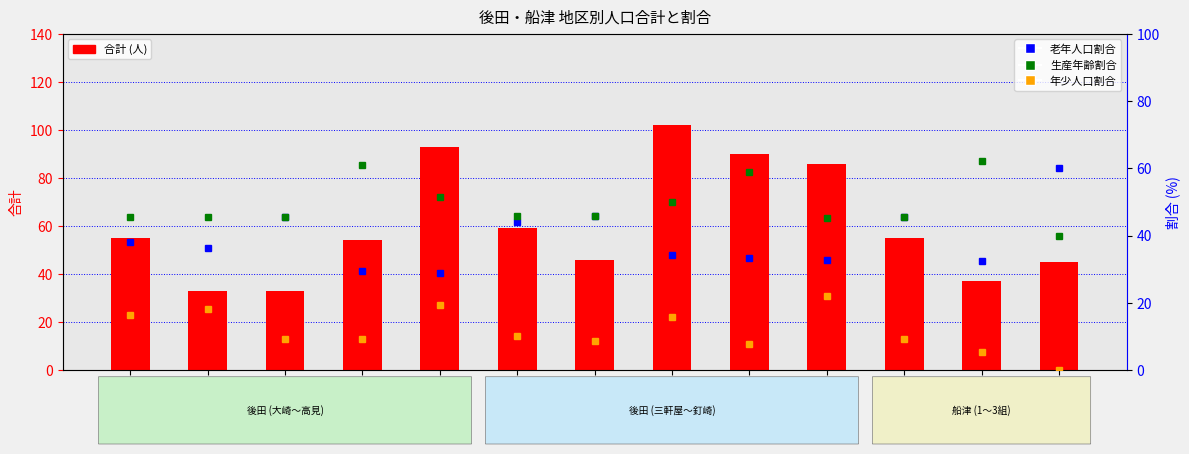

Rank the categories by 生産年齢割合 value from highest to lowest.

2組, 堀, 城下, 高見, 湯穴, 三軒屋, 城山, 大崎, 米山, 大平, 1組, 釘崎, 3組